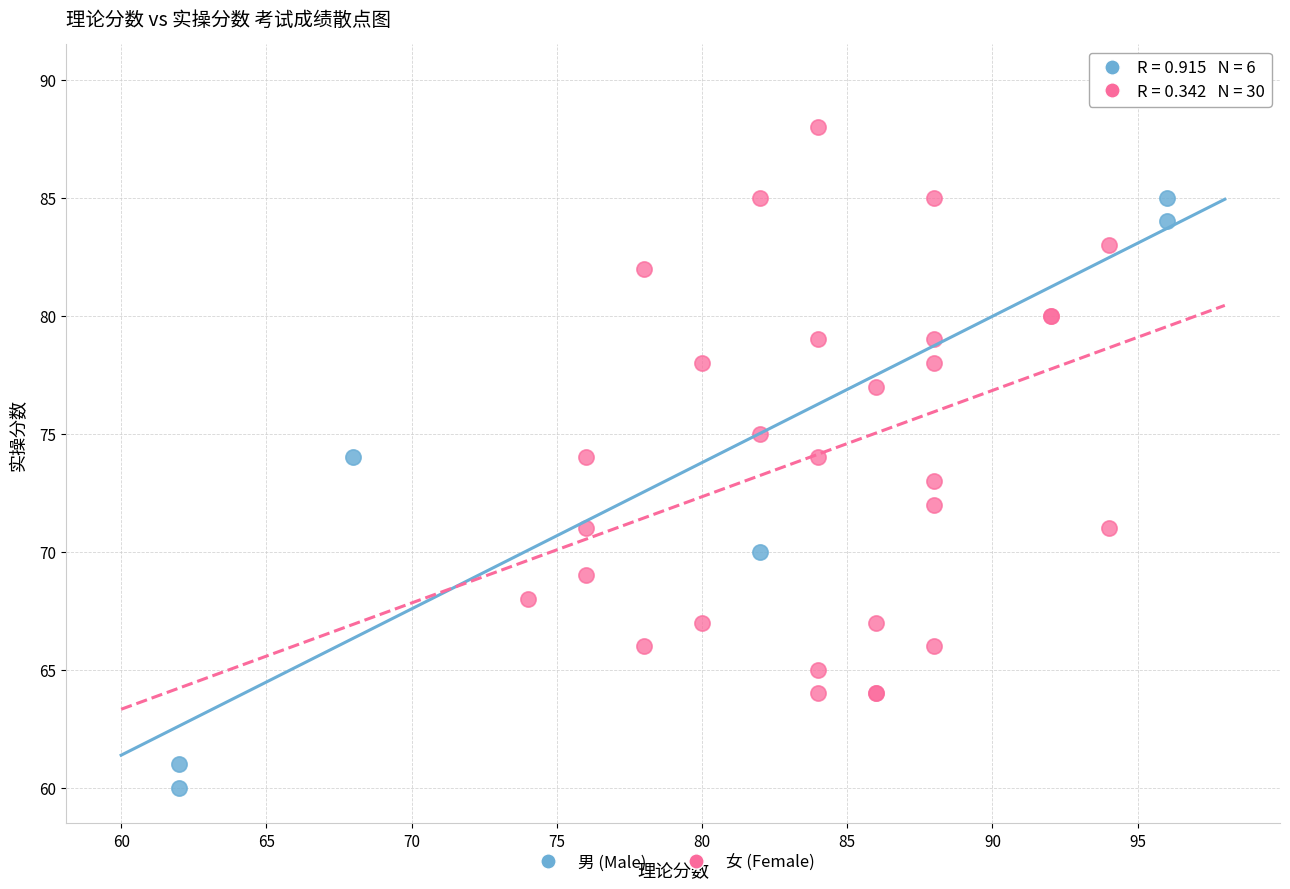

Which series contains the lowest Y value?

男 (Male)